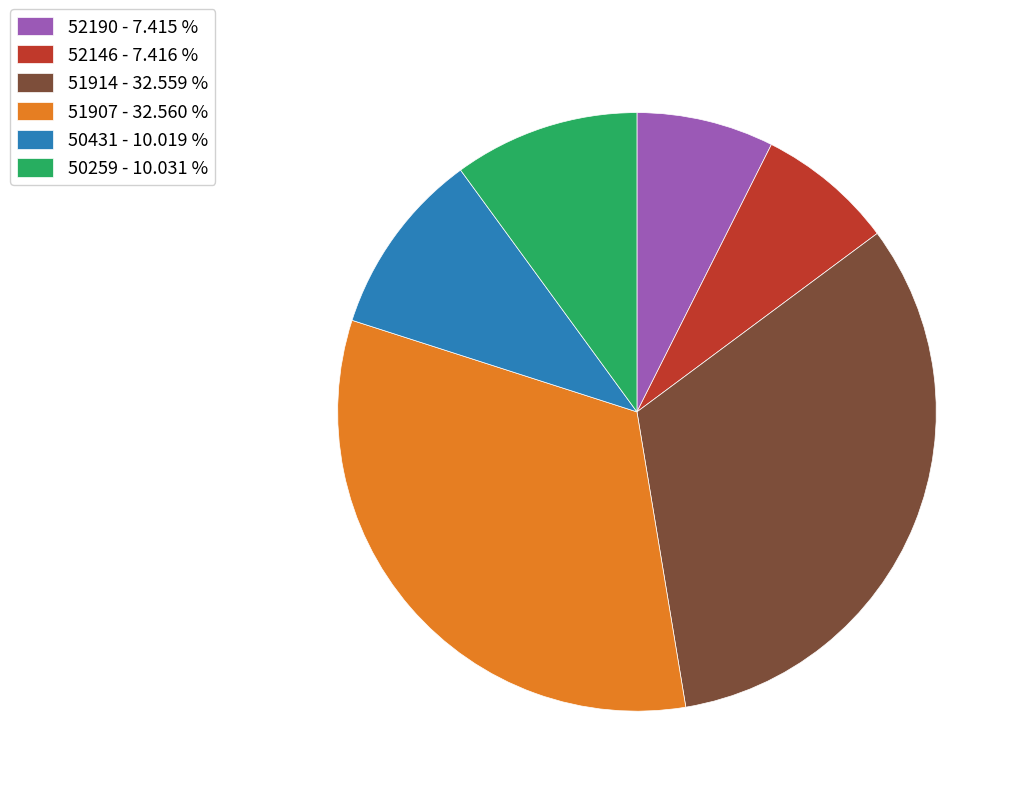

Does 51907 account for over 50% of the chart?

No